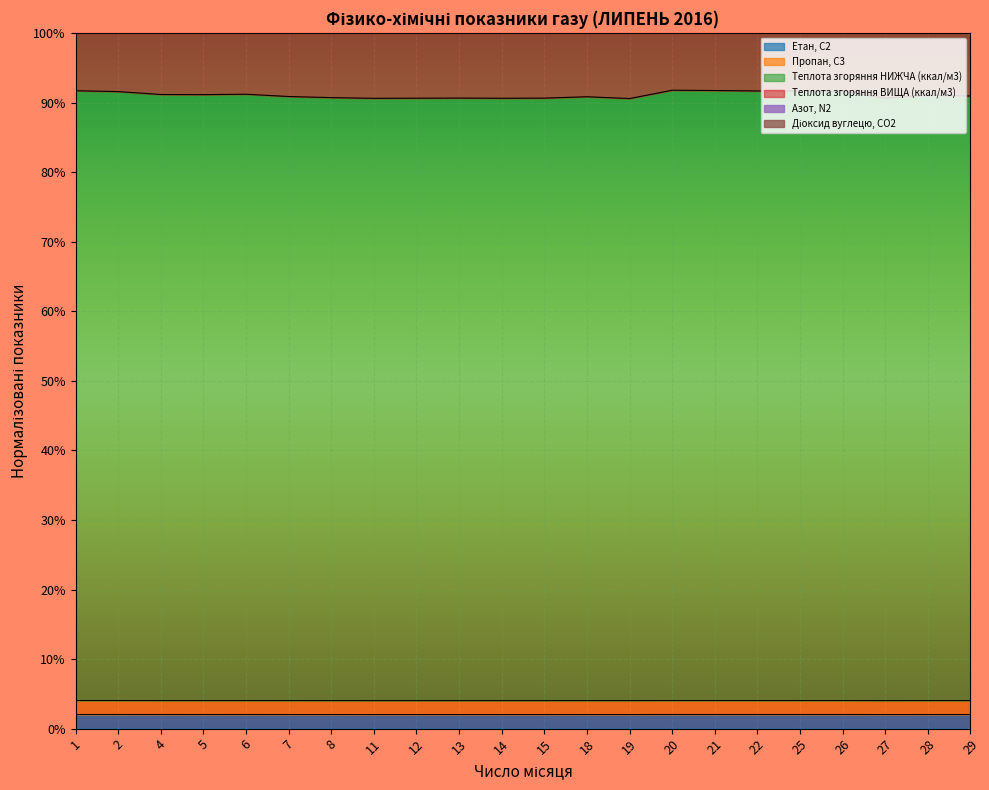

What is the lowest value of the Етан, С2 series?

2.0